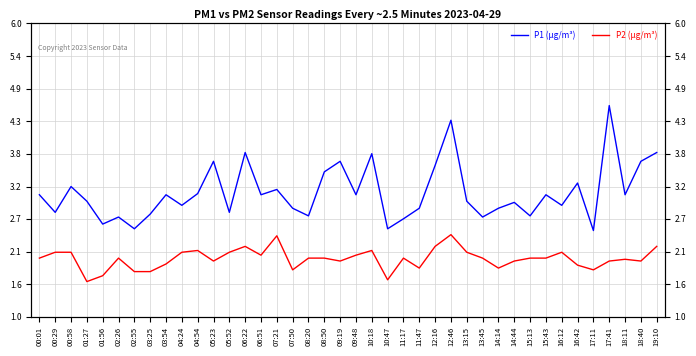

How many data points in P1 (µg/m³) are above 3?

20